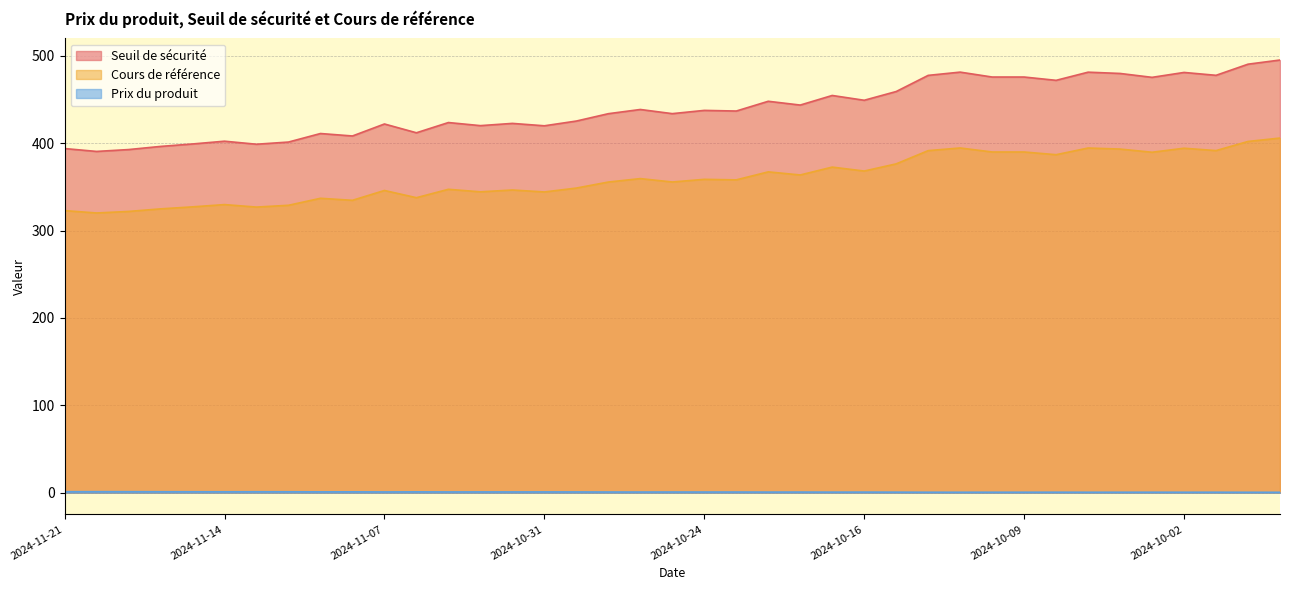

Between 2024-11-19 and 2024-11-07, which is larger?

2024-11-07